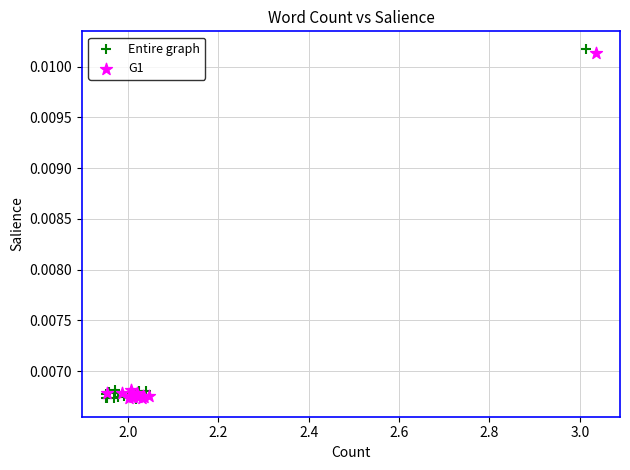

Which series has the widest spread of Y values?

Entire graph